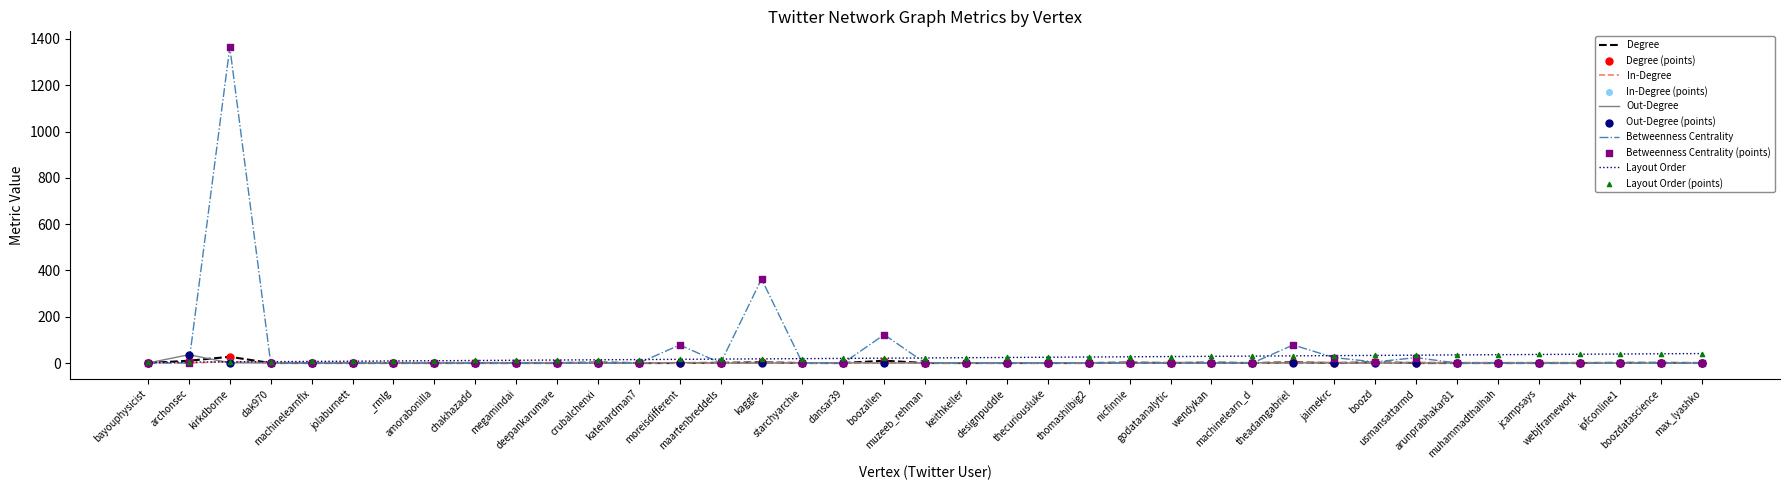

How many lines are shown in the chart?

5